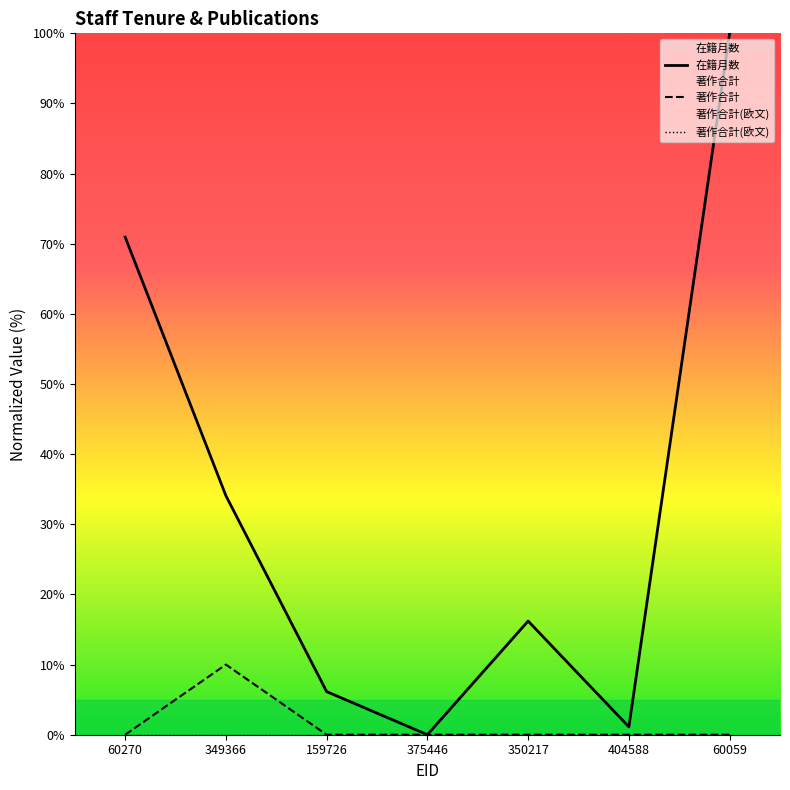

True or false: 在籍月数 has a value of 1.1 at 404588.

True